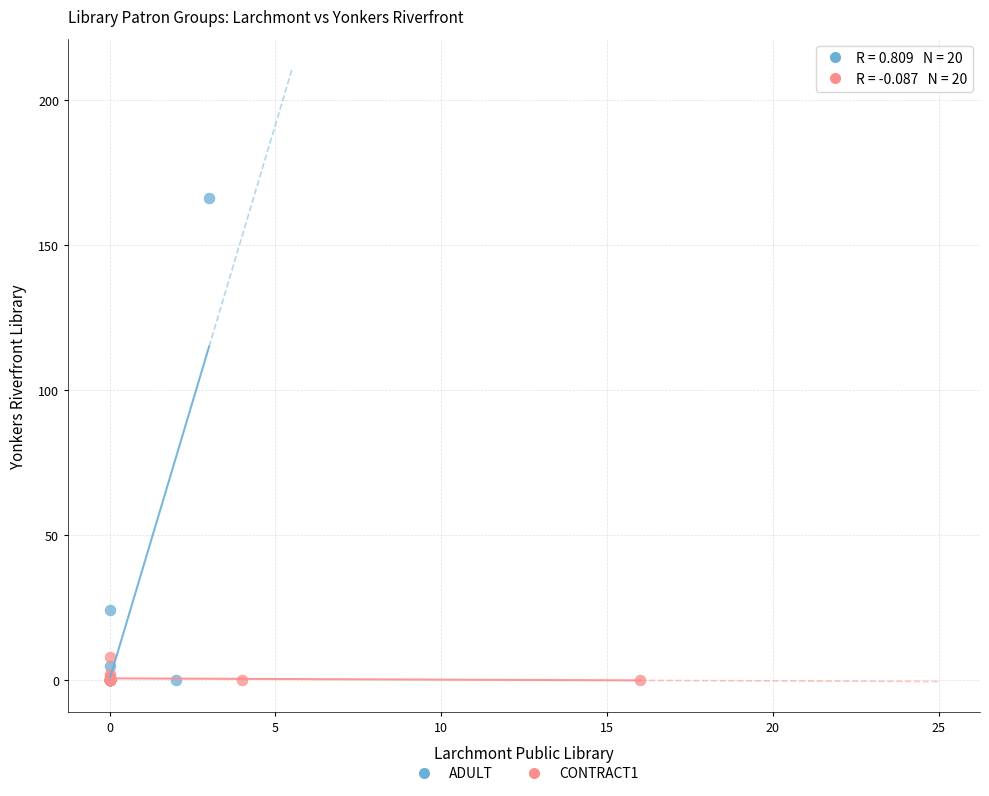

Which series reaches the maximum Y coordinate?

ADULT